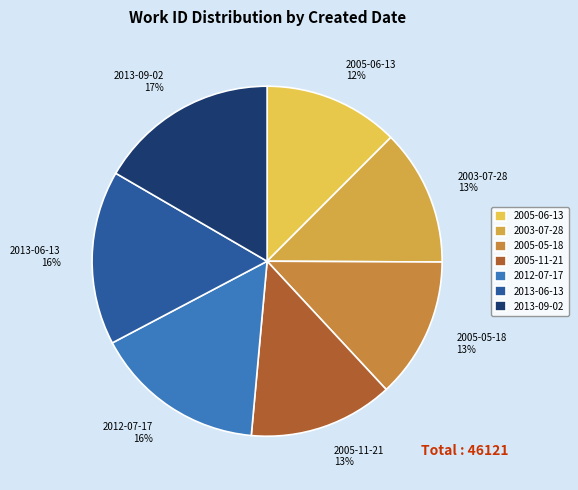

Count the number of slices in the pie.

7